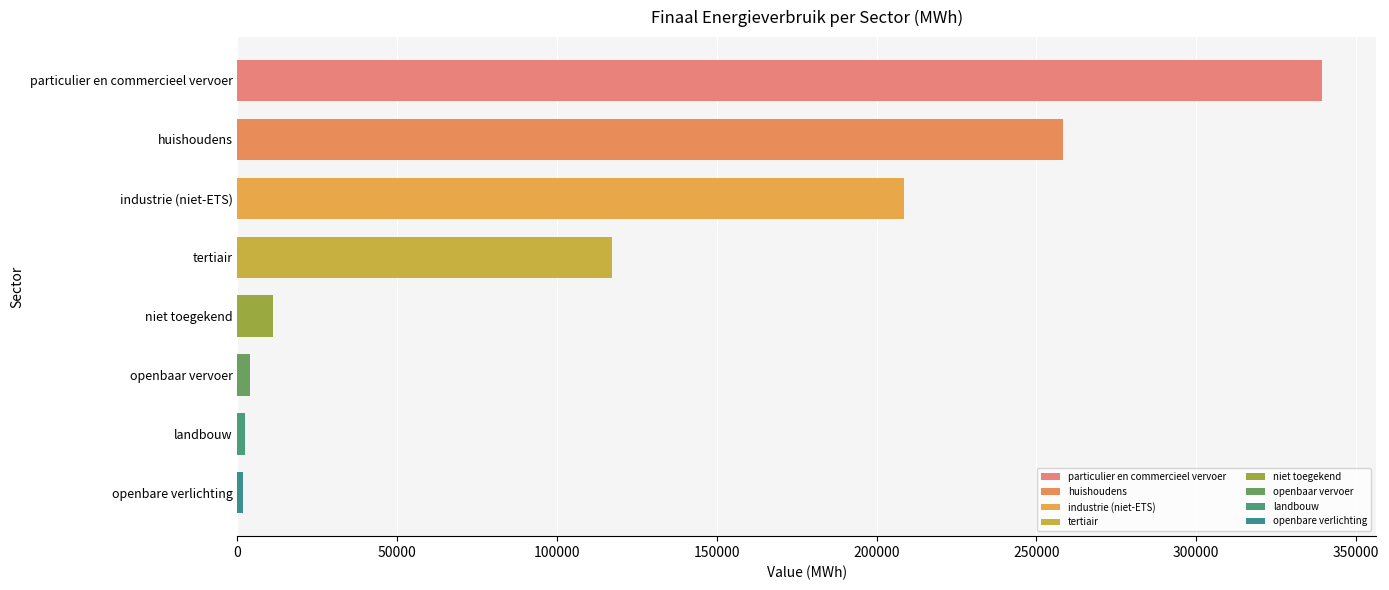

The chart shows a value of 62668.2 at huishoudens. True or false?

False